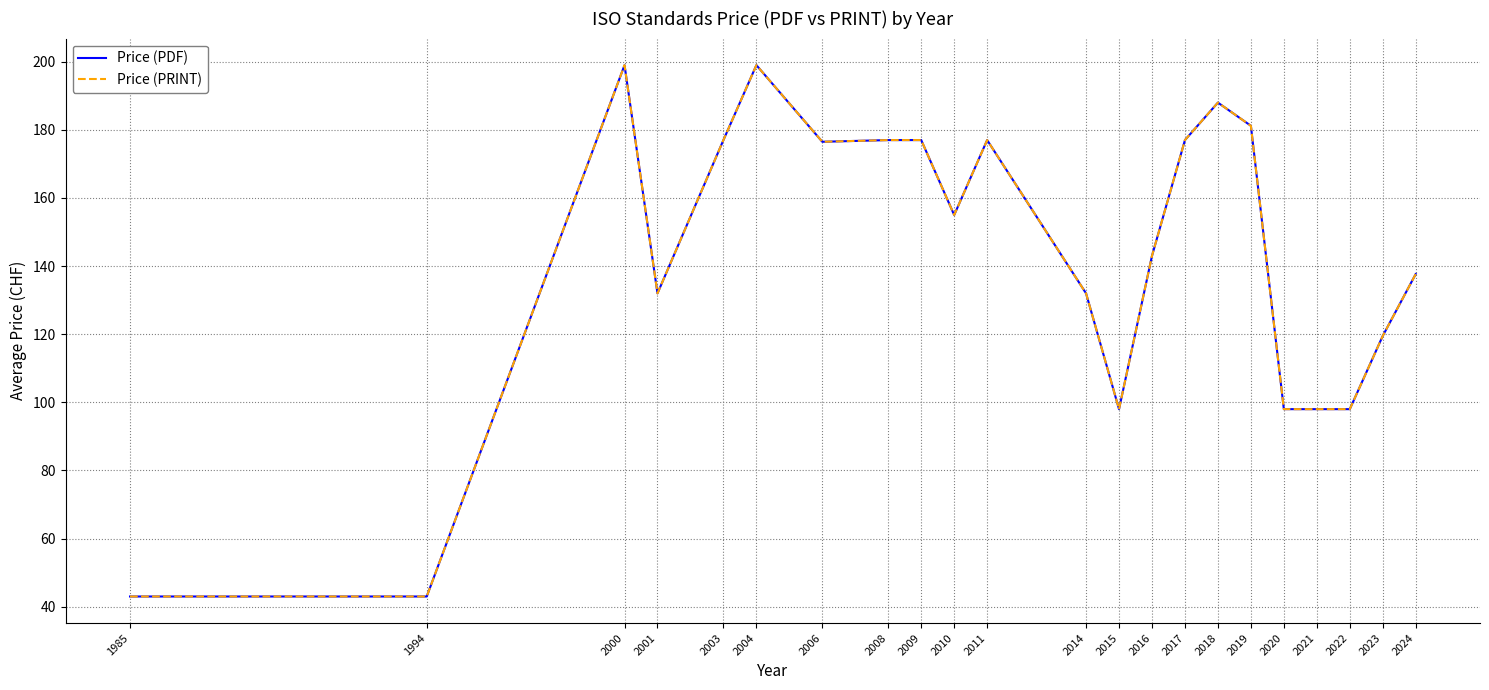

Reading left to right, what are all the values shown in this chart?

Price (PDF): 43.0	43.0	199.0	132.0	177.0	199.0	176.5	177.0	177.0	155.0	177.0	132.0	98.0	143.0	177.0	188.0	181.2	98.0	98.0	98.0	119.5	137.7
Price (PRINT): 43.0	43.0	199.0	132.0	177.0	199.0	176.5	177.0	177.0	155.0	177.0	132.0	98.0	143.0	177.0	188.0	181.2	98.0	98.0	98.0	119.5	137.7